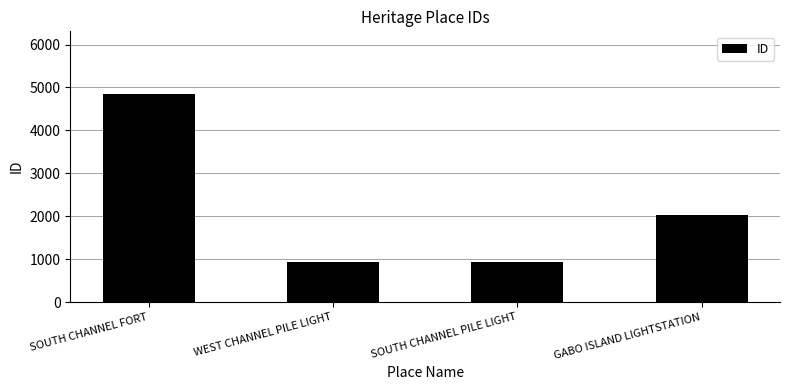

What is the sum of the values at SOUTH CHANNEL PILE LIGHT and SOUTH CHANNEL FORT?

5784